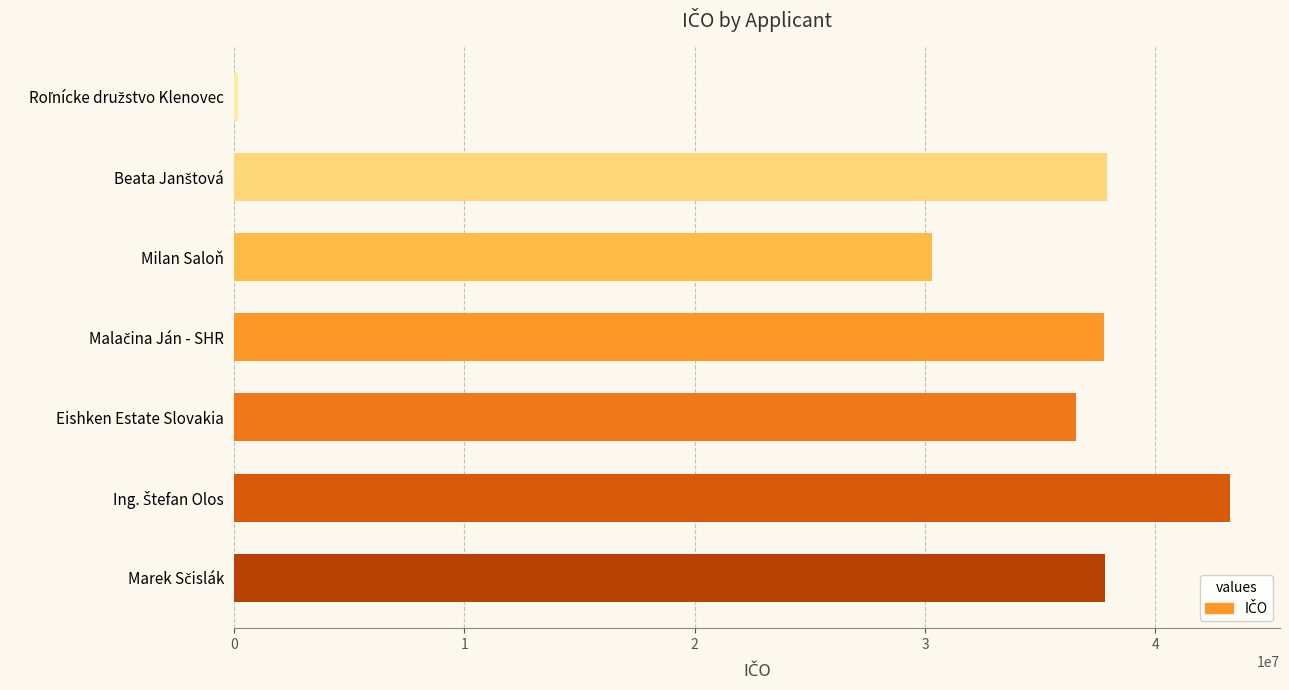

What is the label of the 5th bar from the bottom?

Milan Saloň